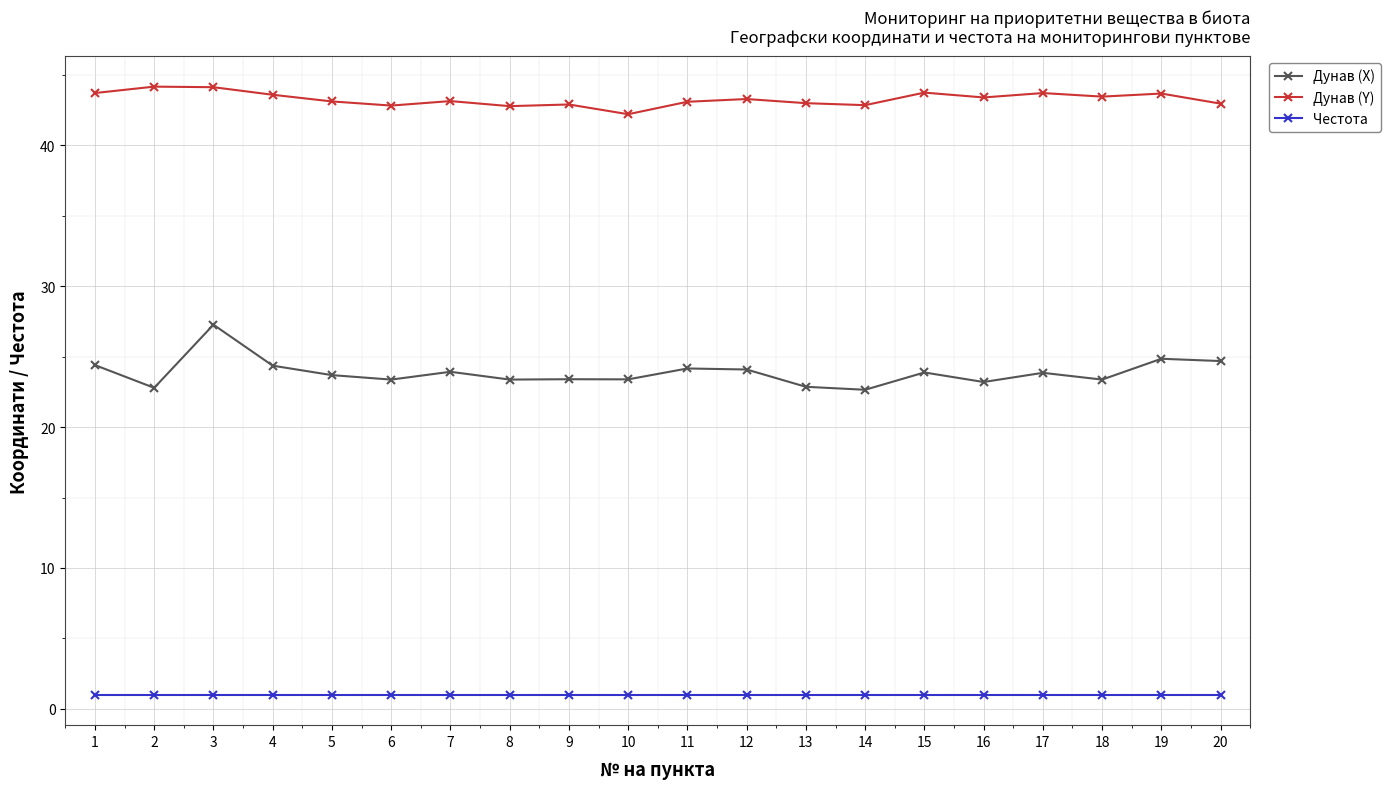

Where is the first local minimum for Дунав (X)?

2